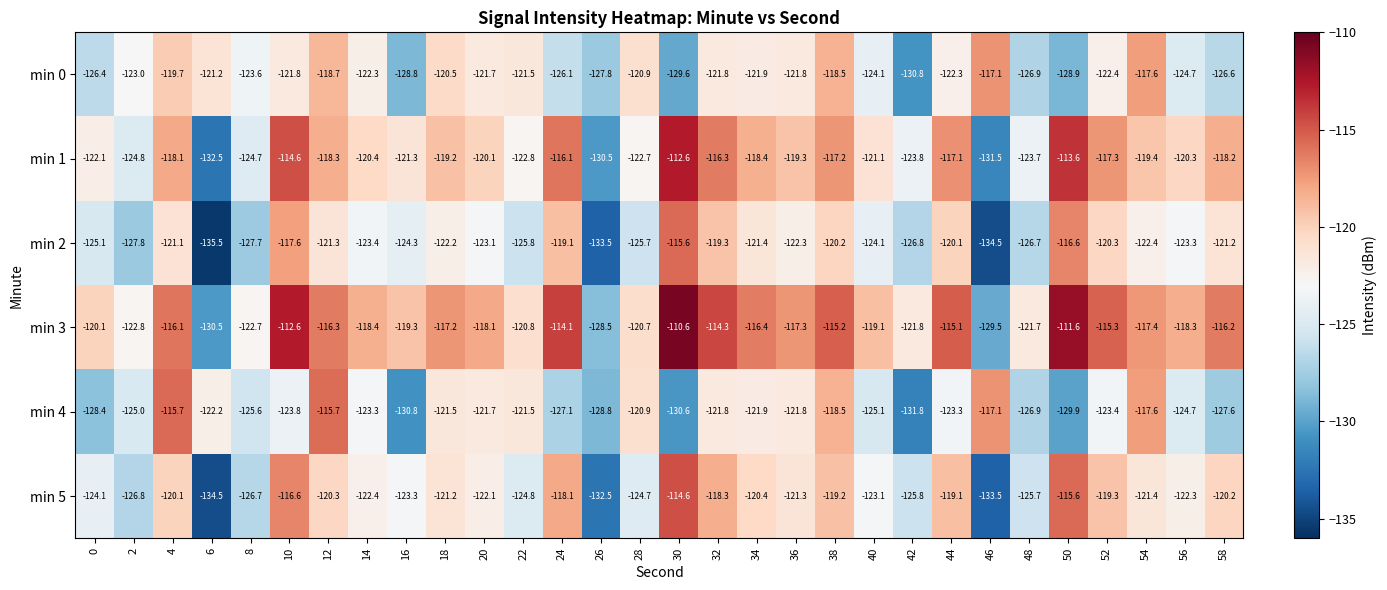

At which category is the sum across all series the highest?

10